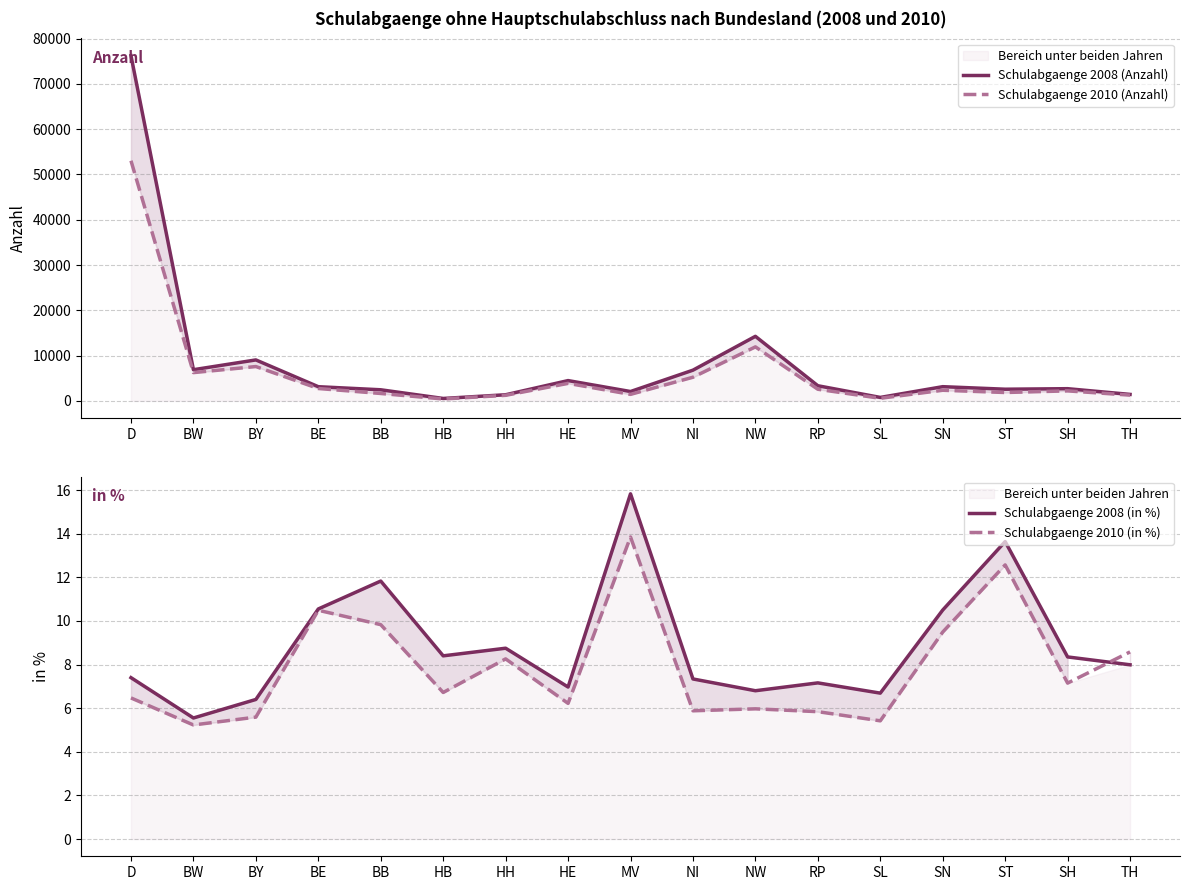

At how many categories does at least one series exceed 24883?

1